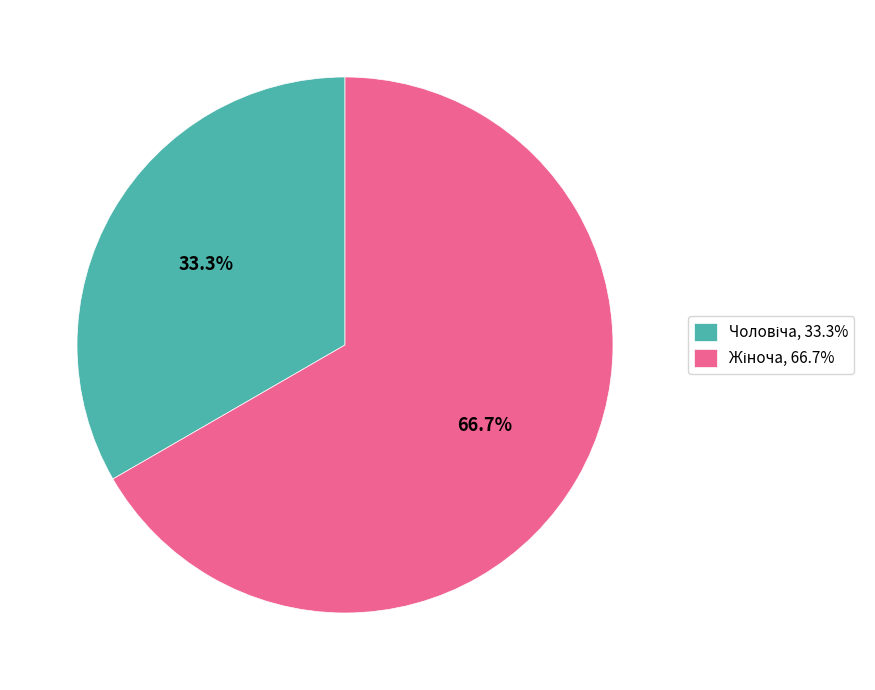

Does any single category account for the majority?

Yes